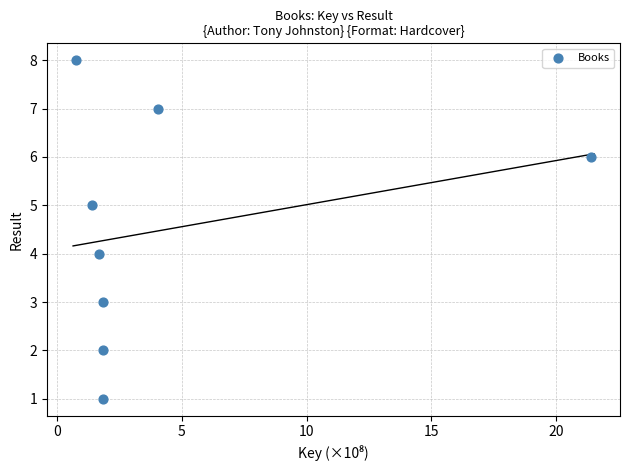

What is the range of Y values (max minus min)?

7